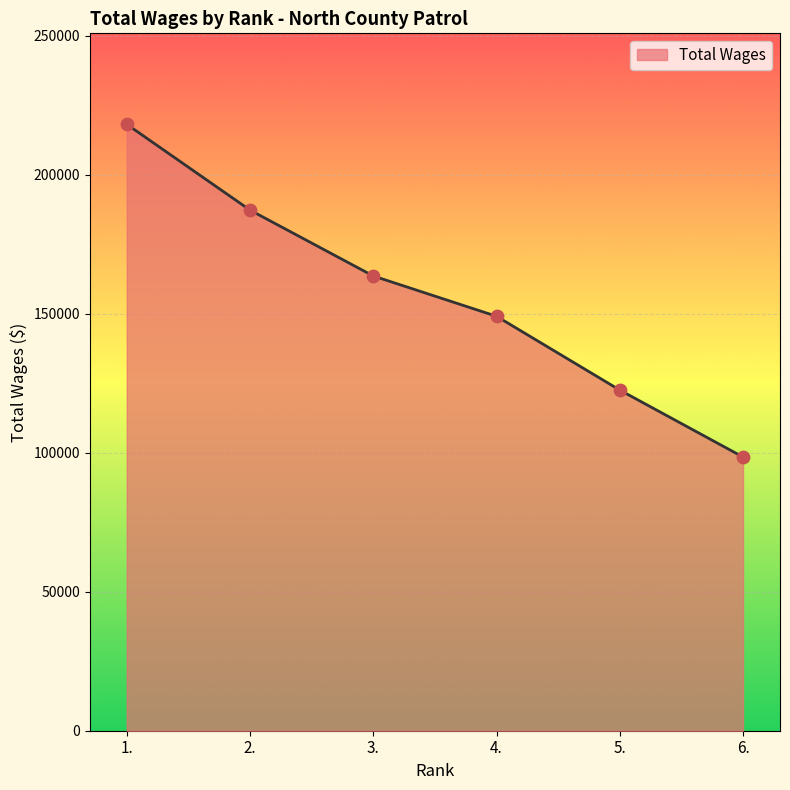

What is the ratio of the value at 3. to the value at 6.?

1.7